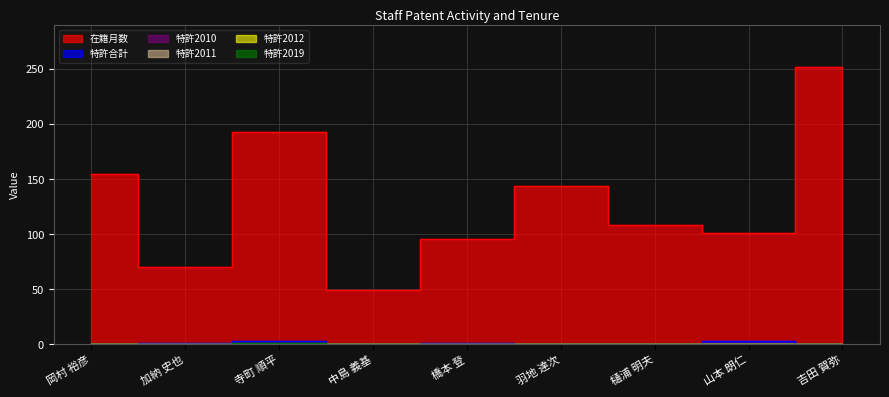

Is the value of 特許合計 at 橋本 登 greater than the value of 特許2019 at 橋本 登?

Yes